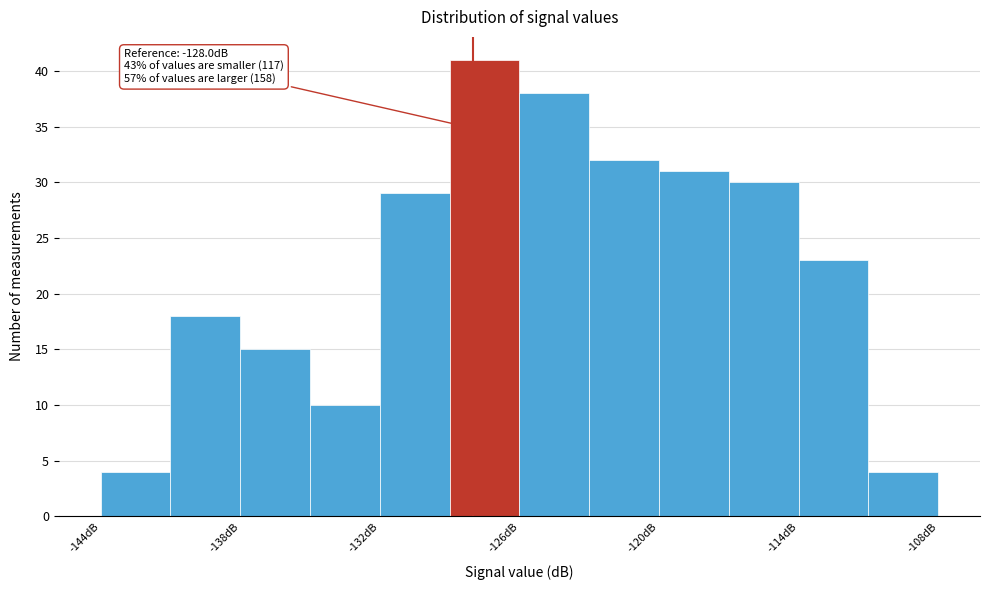

Around what value on the x-axis is the tallest bar? Give the approximate position of its centre, as read against the axis.

-127